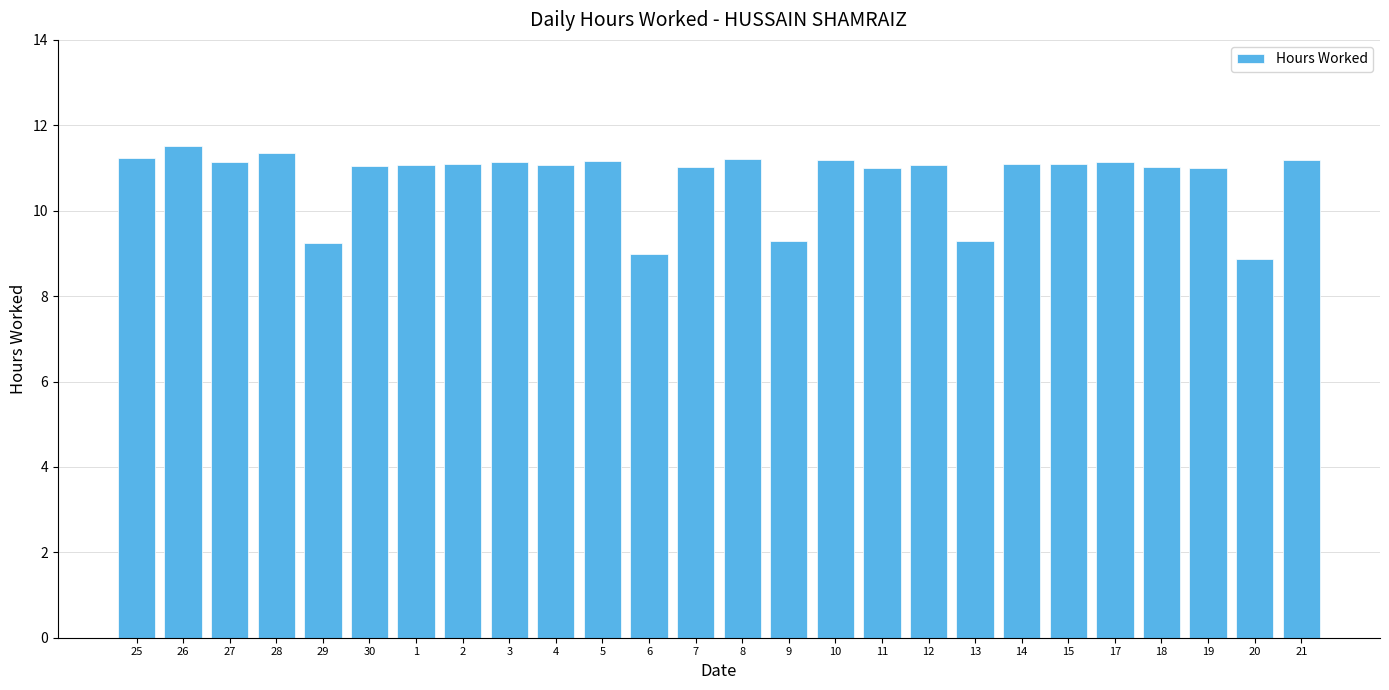

What is the label of the 21st bar from the left?

15